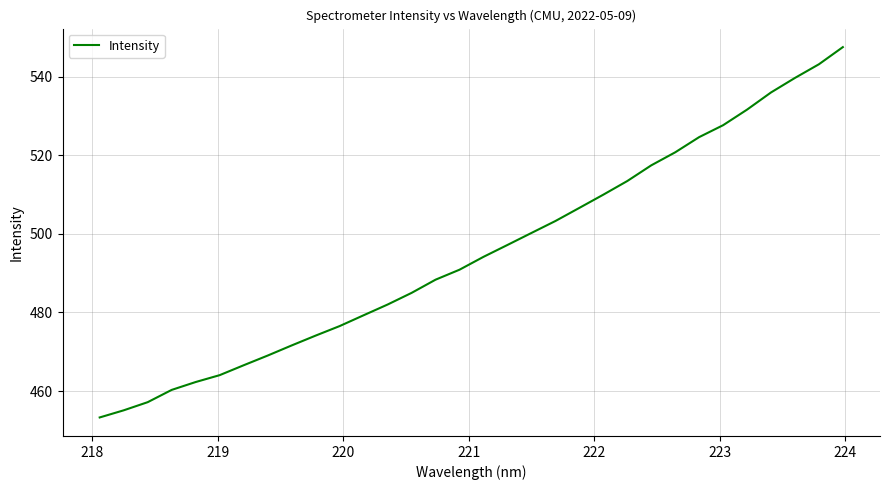

What is the greatest value displayed?

547.5